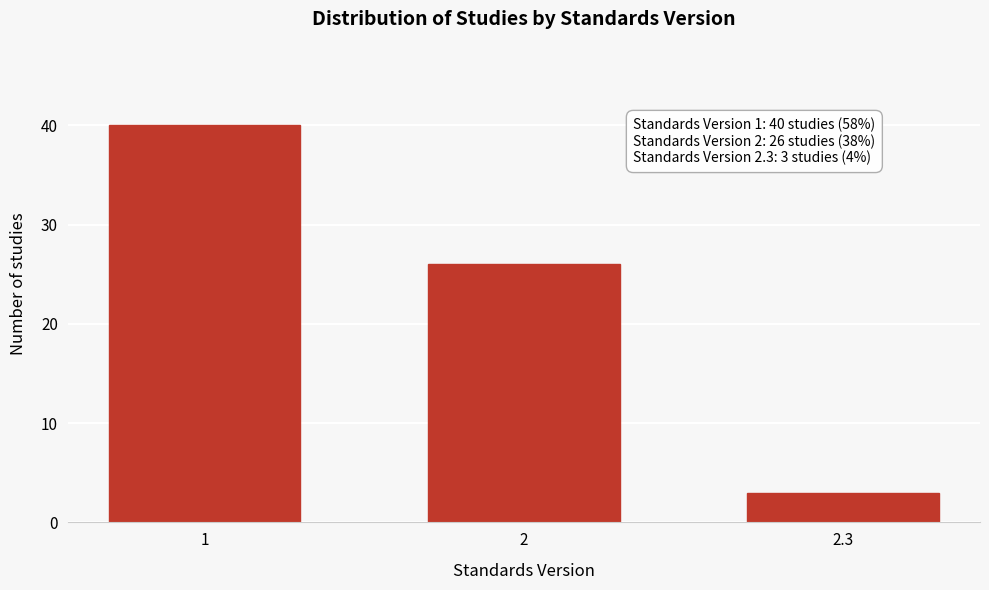

Reading right to left, what are all the values shown in this chart?

2.3=3	2=26	1=40